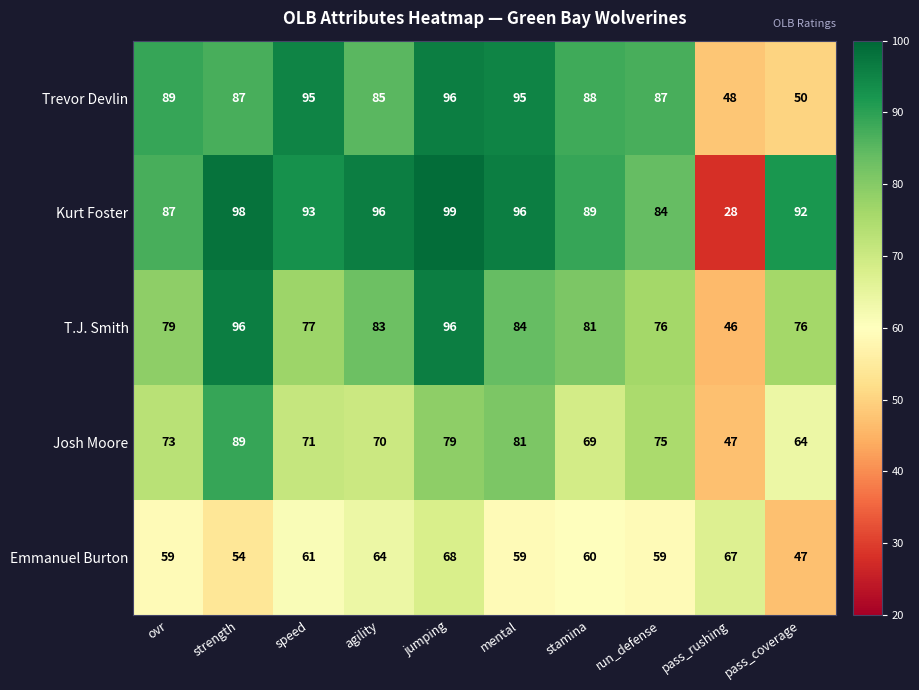

True or false: Trevor Devlin has a value of 95 at mental.

True